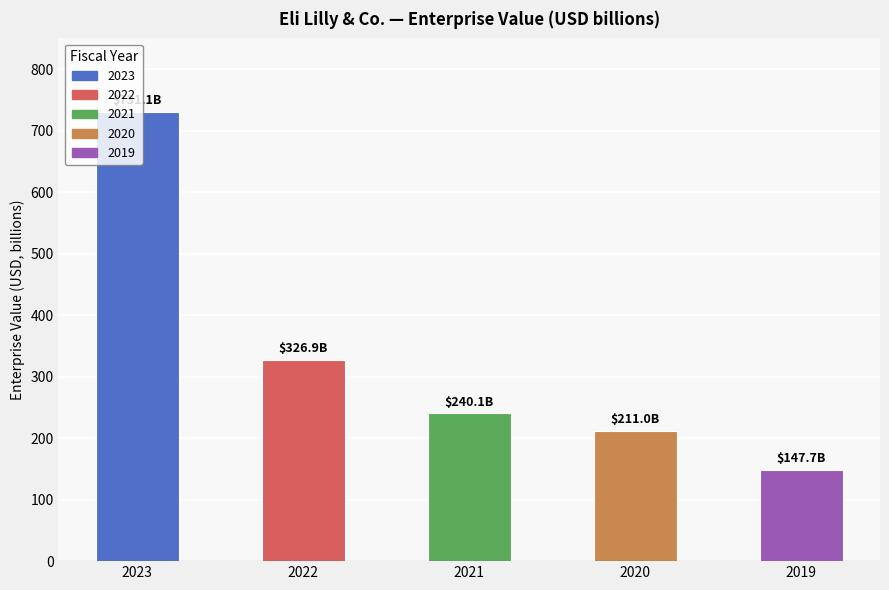

Which has a higher value, 2021 or 2023?

2023